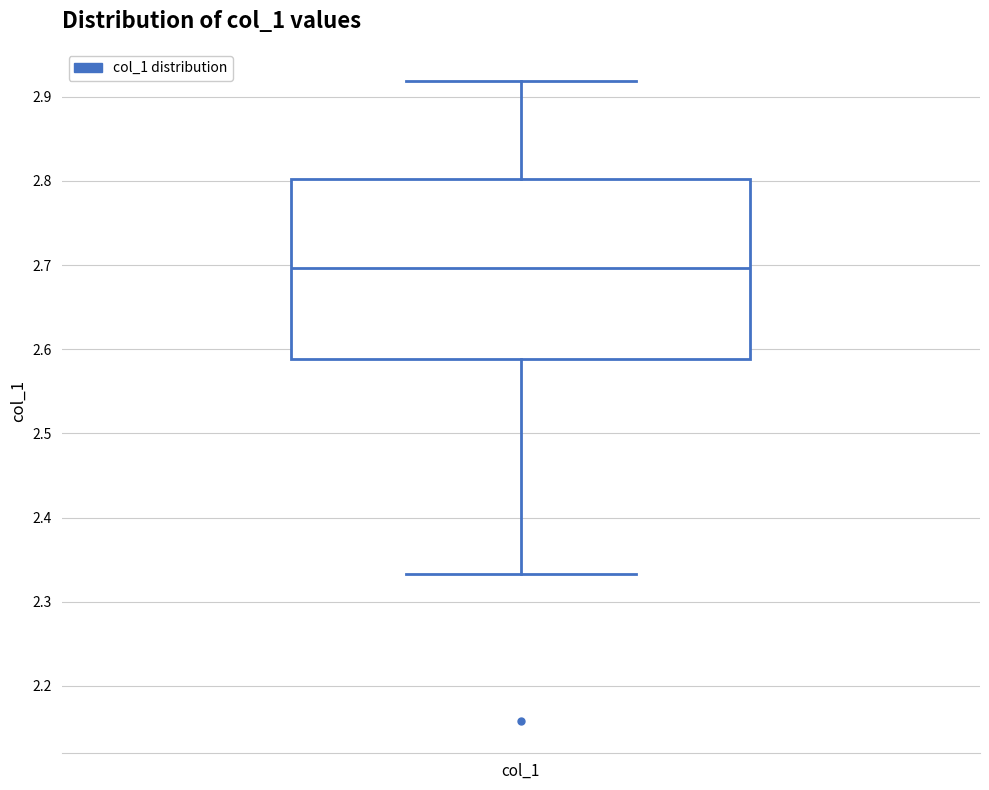

Read this box plot against the y-axis: the position of the median line, the range covered by the box, and the ends of both whiskers. The values are not printed on the chart, so give them approximately, as read against the axis.

median 2.70, box 2.59 to 2.80, whiskers 2.33 to 2.92